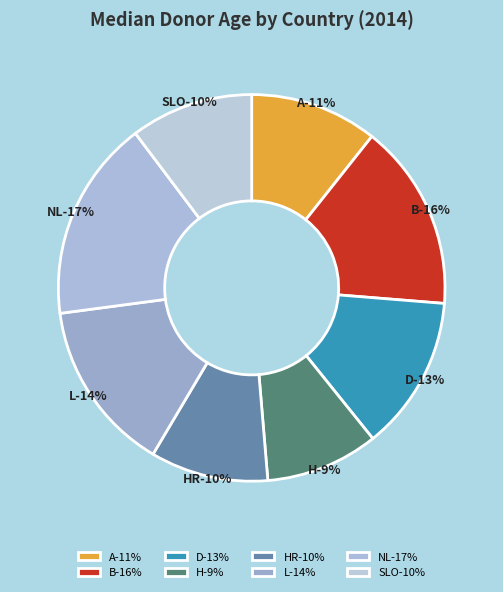

Does L account for over 50% of the chart?

No